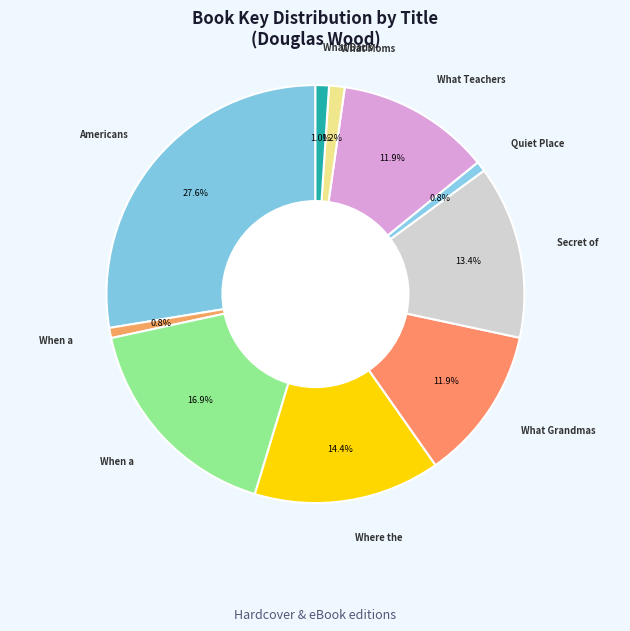

How many segments does this pie chart have?

10